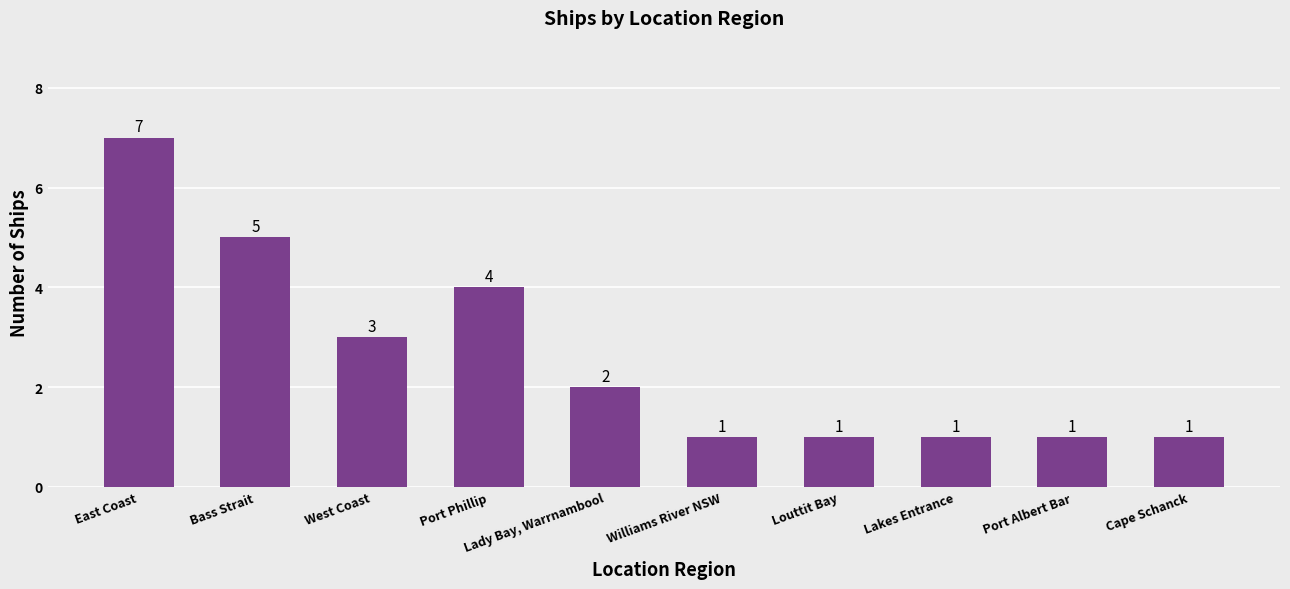

True or false: the data shows 1 at Williams River NSW.

True